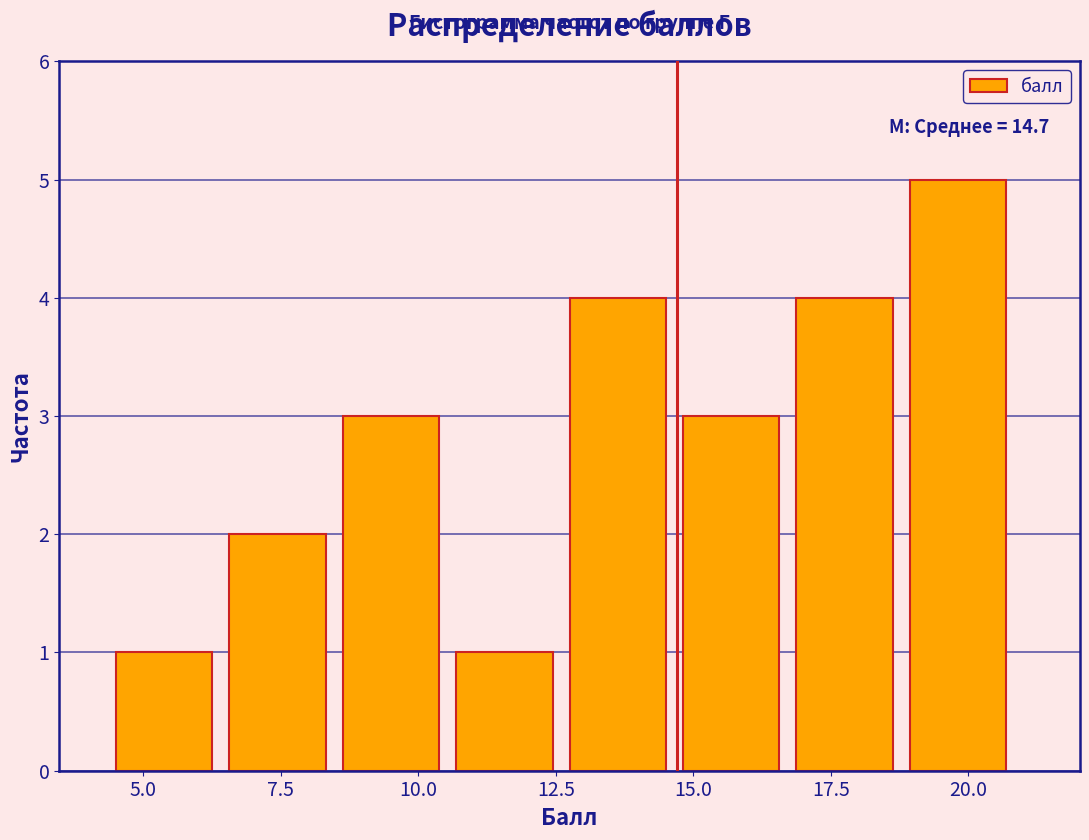

Which range on the x-axis has the tallest bar?

19.0 to 21.0